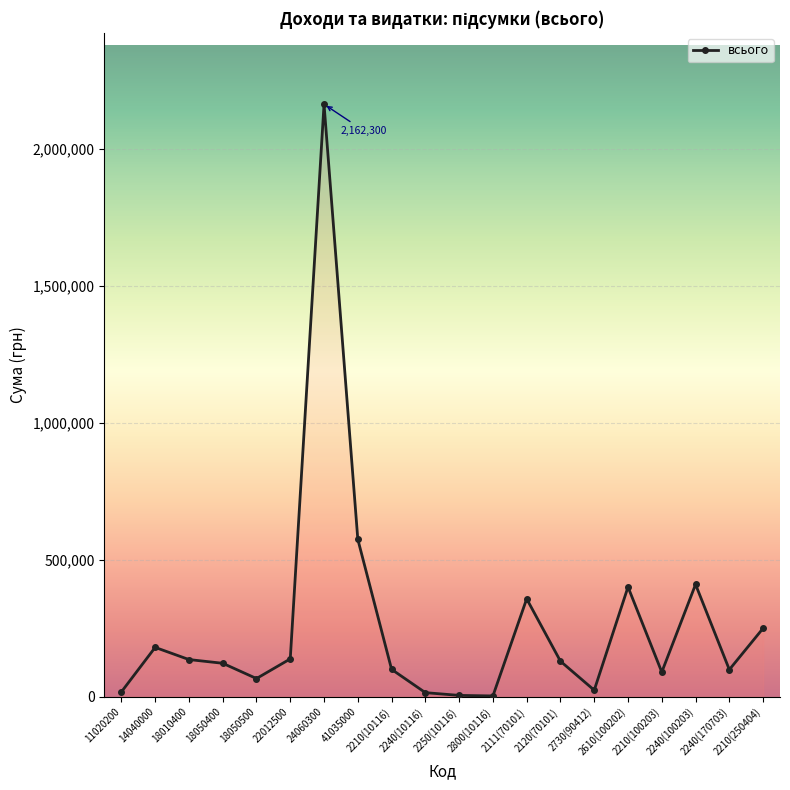

True or false: the data has more than 2 interior local peaks.

True